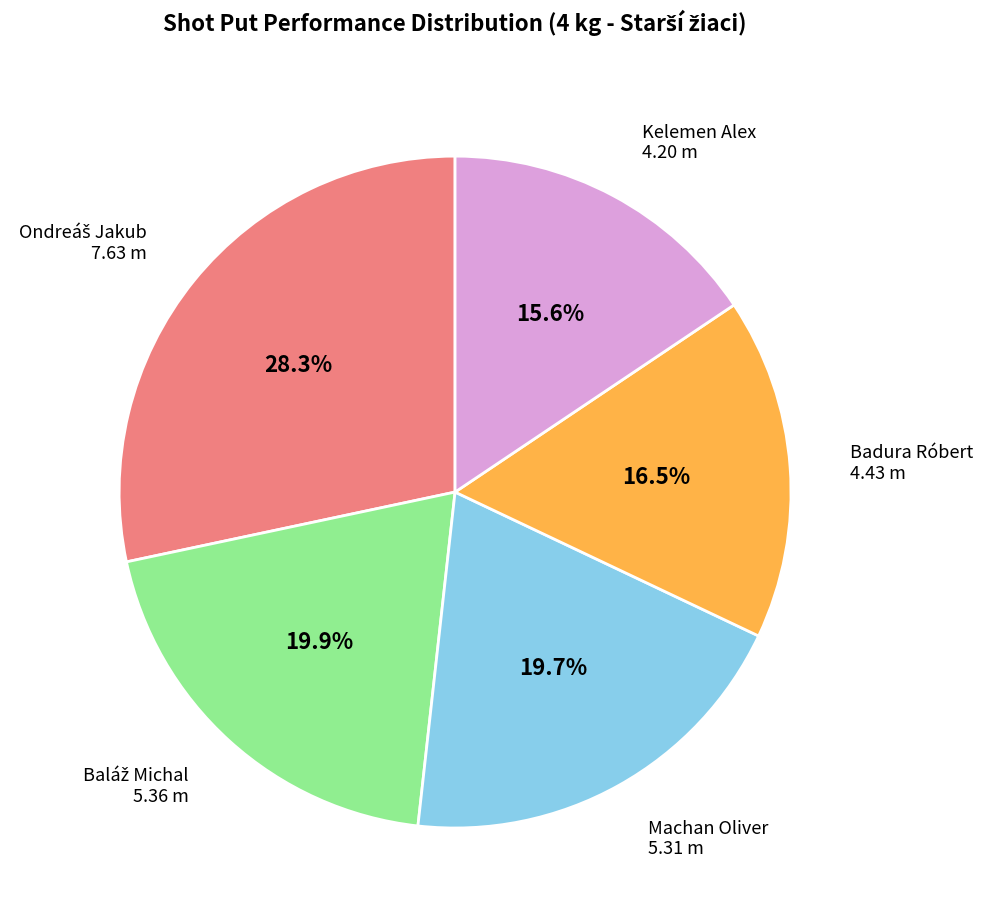

Is there any slice that represents more than half of the pie?

No